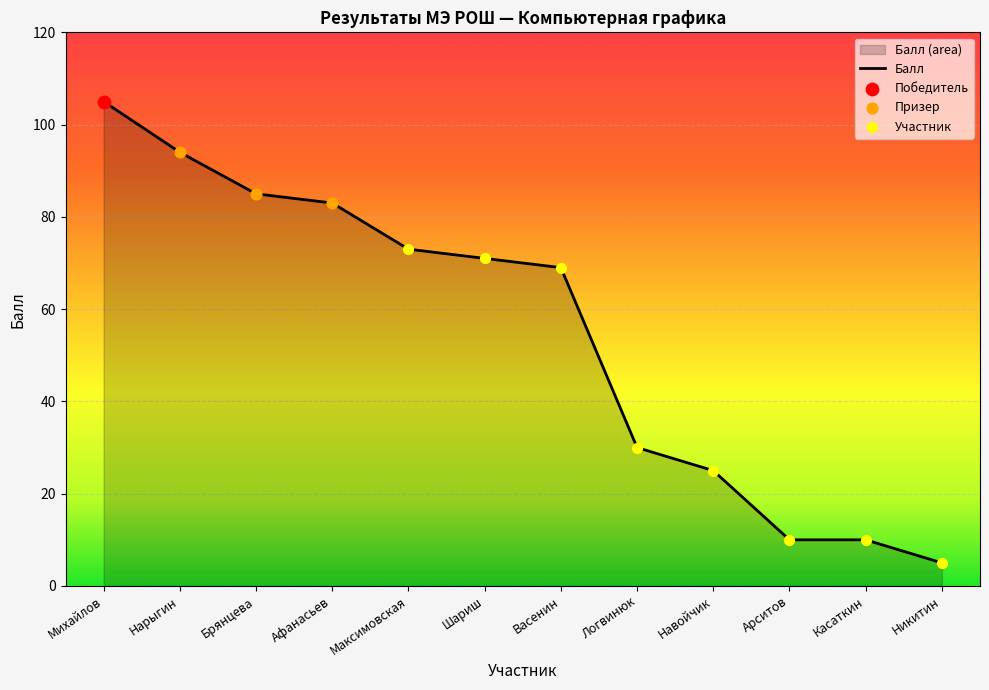

What is the ratio of the value at Михайлов to the value at Касаткин?

10.5